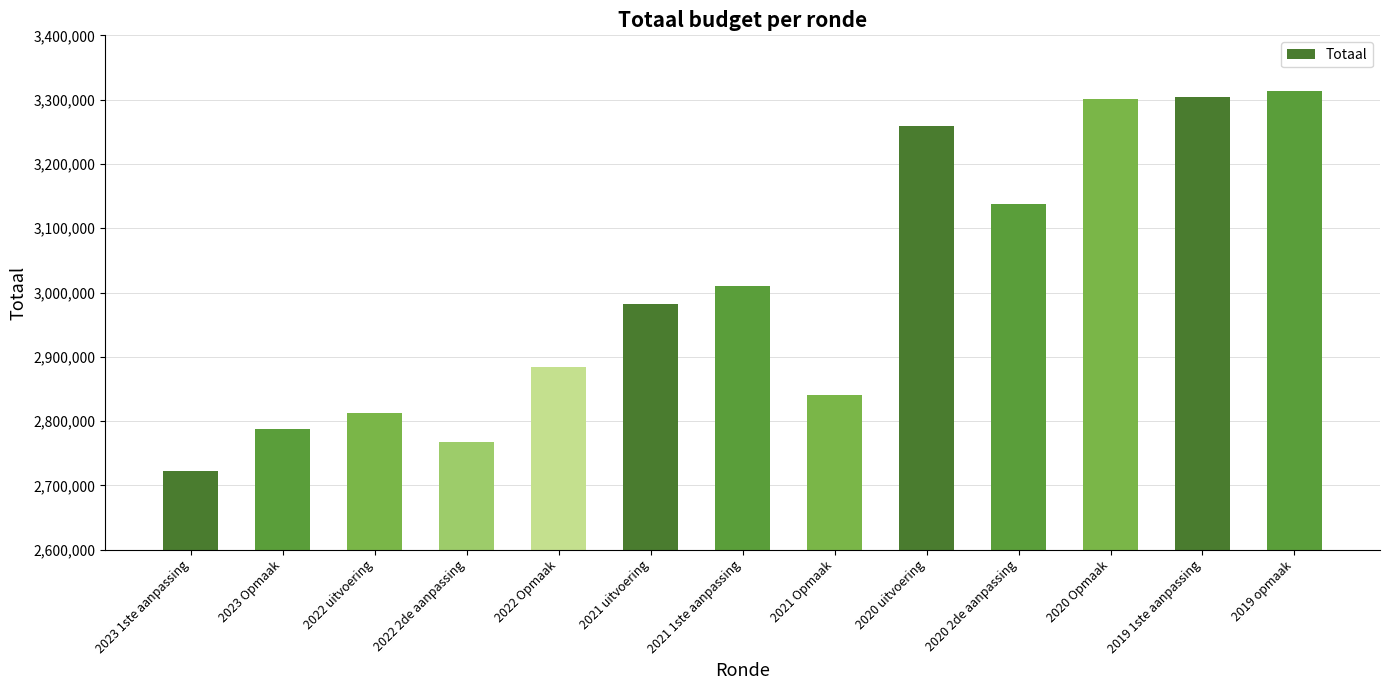

What is the smallest value displayed?

2722529